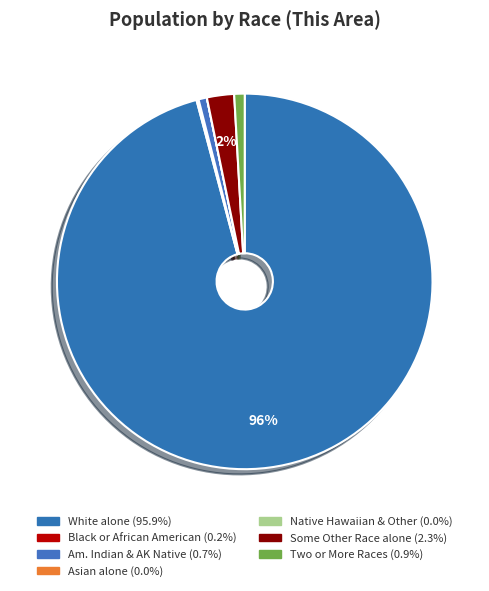

Which category has the biggest portion of the pie?

White alone